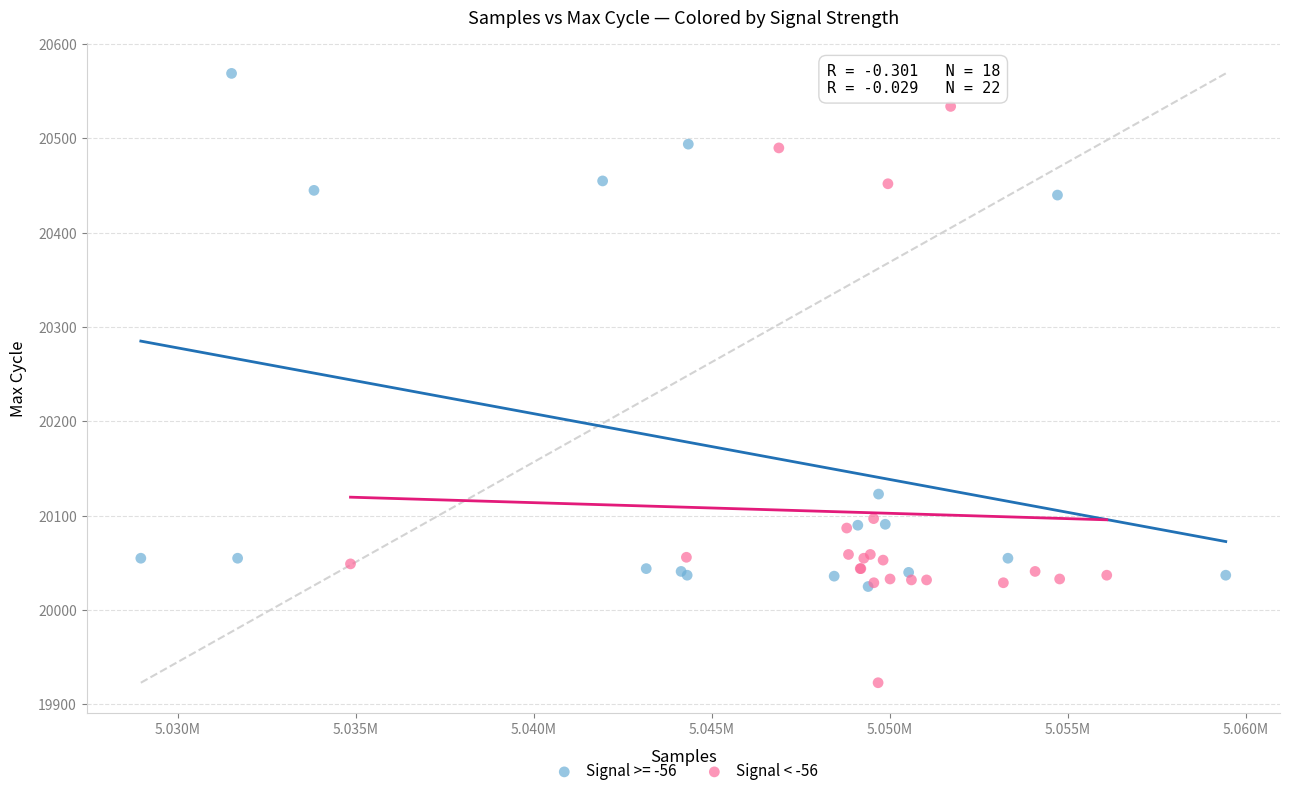

Which series contains the highest Y value?

Signal >= -56